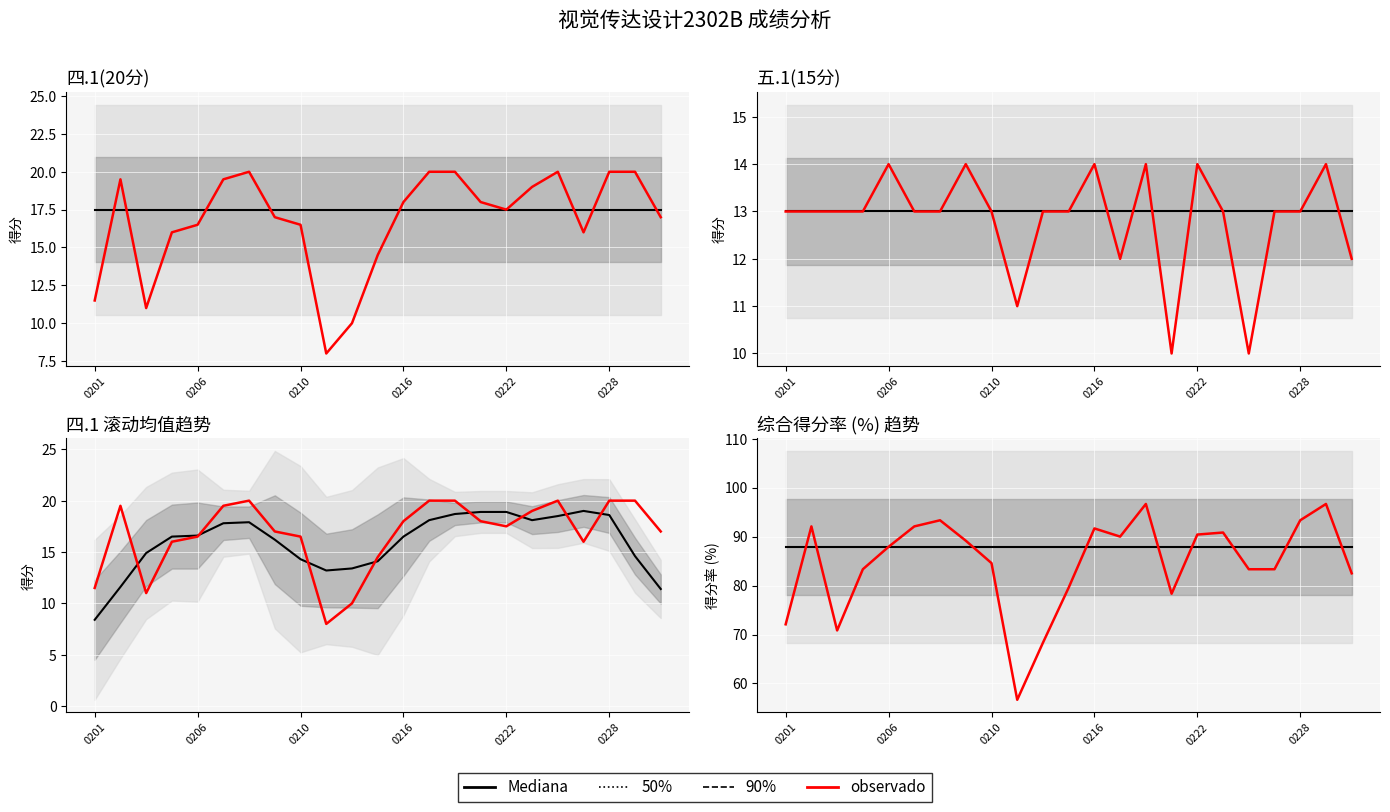

Where is Mediana nearest to the value 87?

0201